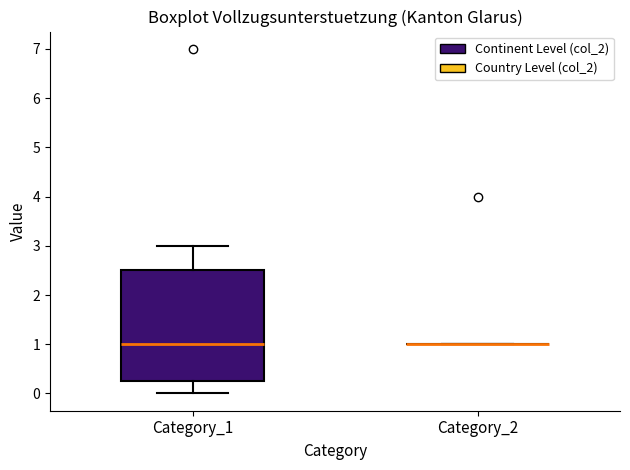

Comparing the boxes themselves (not the whiskers), which one is the tallest?

Category_1